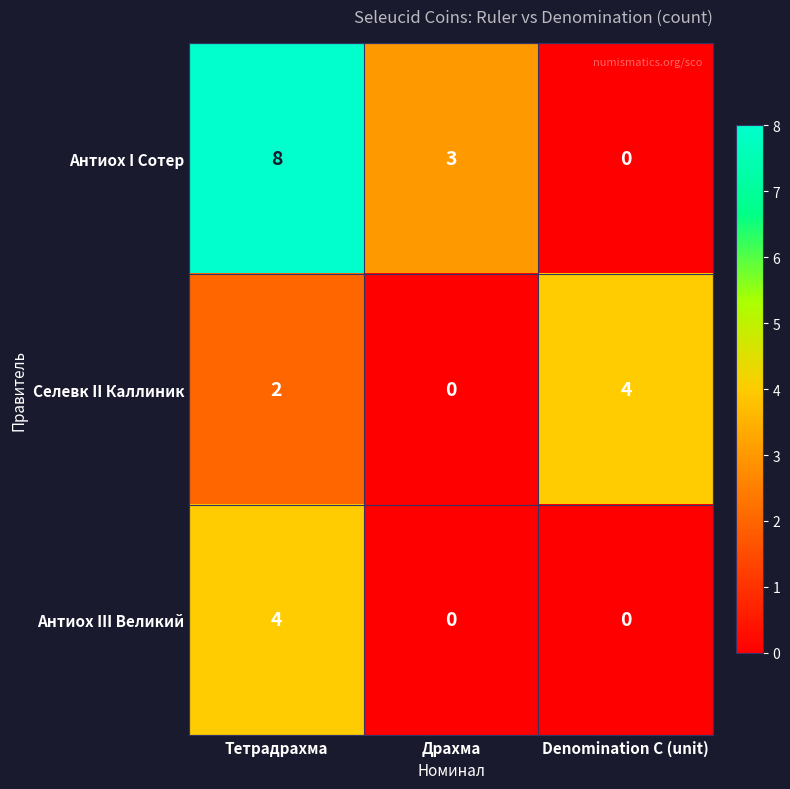

Which series changed the most between Драхма and Denomination C (unit)?

Селевк II Каллиник